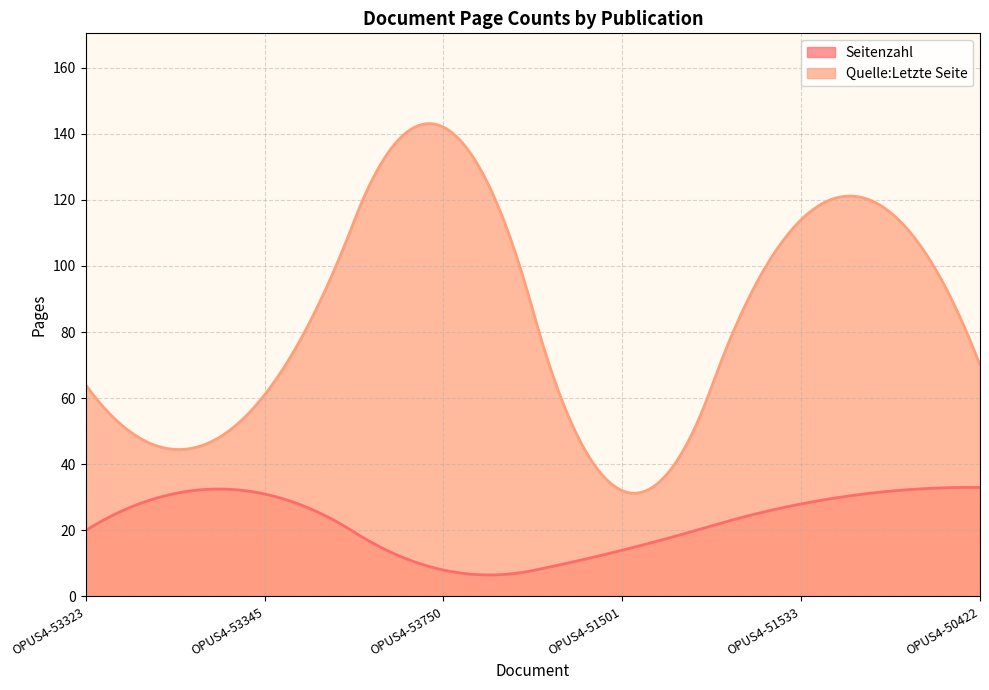

Which series has the largest total across all categories?

Quelle:Letzte Seite